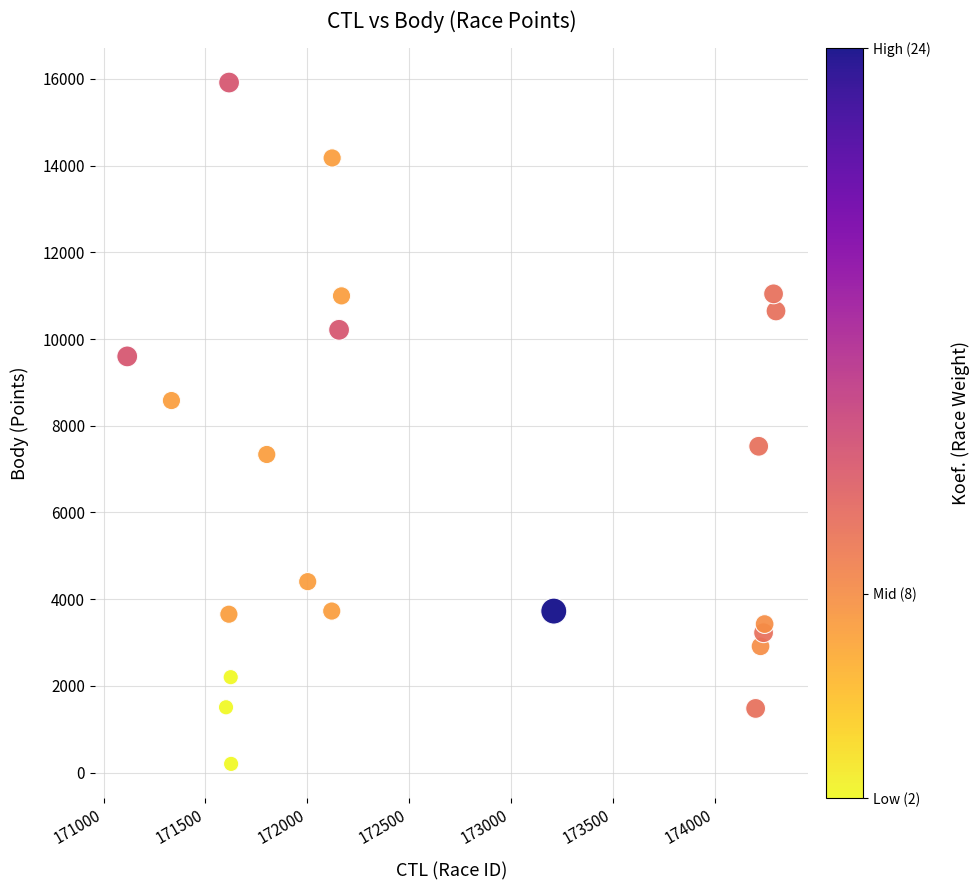

What is the range of Y values (max minus min)?

15714